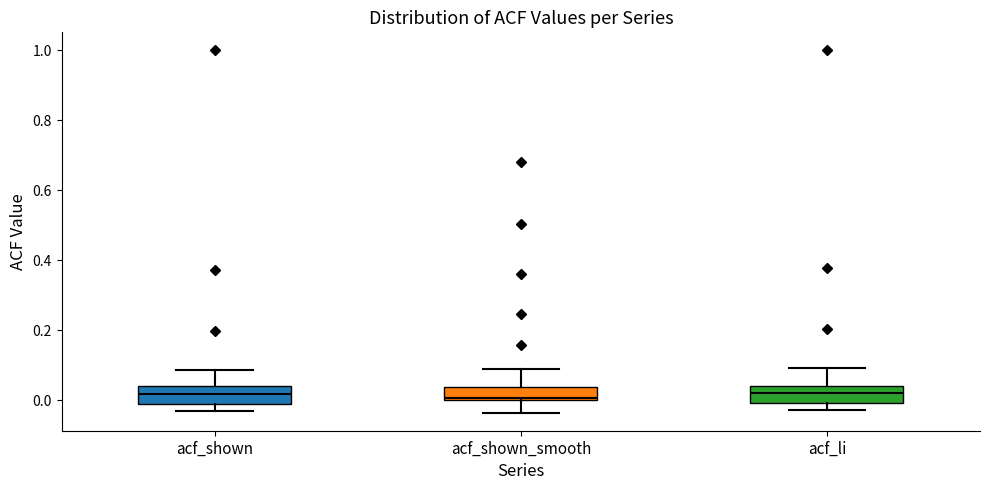

Reading left to right, transcribe this box plot: for each box, give where its median line is, the range the box spans, and where its two whiskers end, as read against the y-axis. The values are not printed on the chart, so give them approximately, as read against the axis.

acf_shown: median 0.02, box -0.02 to 0.04, whiskers -0.04 to 0.08
acf_shown_smooth: median 0.00, box 0.00 to 0.04, whiskers -0.04 to 0.10
acf_li: median 0.02, box 0.00 to 0.04, whiskers -0.02 to 0.10